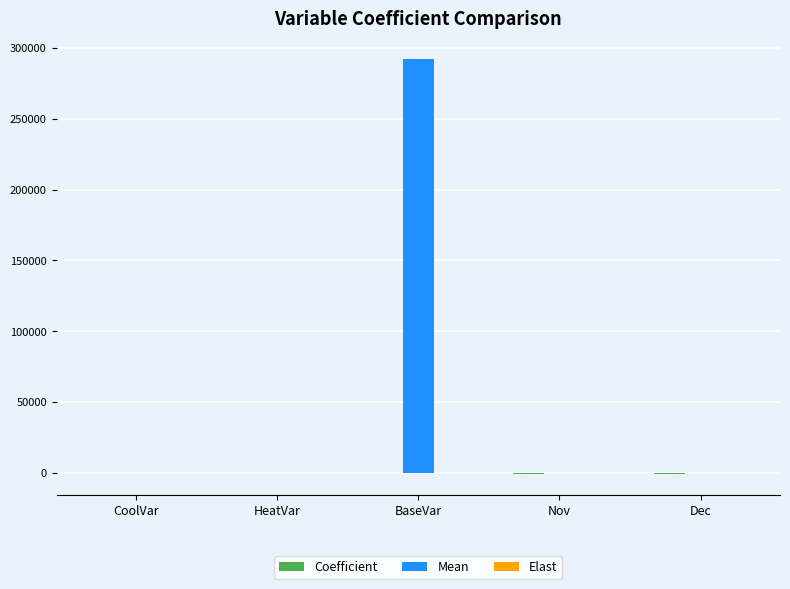

Are the bars grouped side by side (vs. stacked)?

Yes